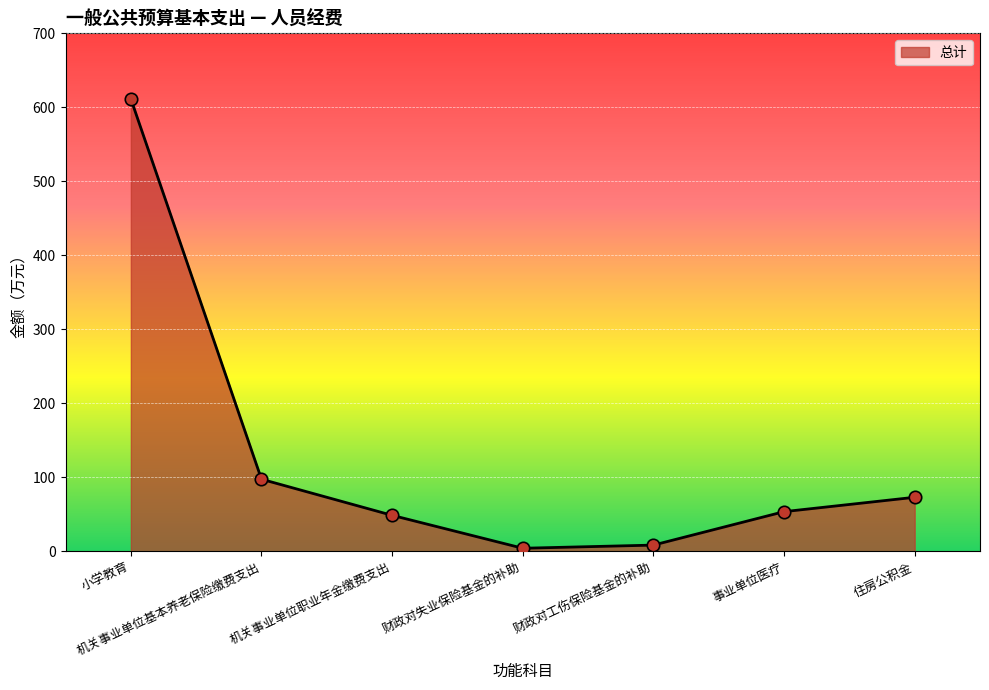

Between 财政对失业保险基金的补助 and 机关事业单位职业年金缴费支出, which is larger?

机关事业单位职业年金缴费支出